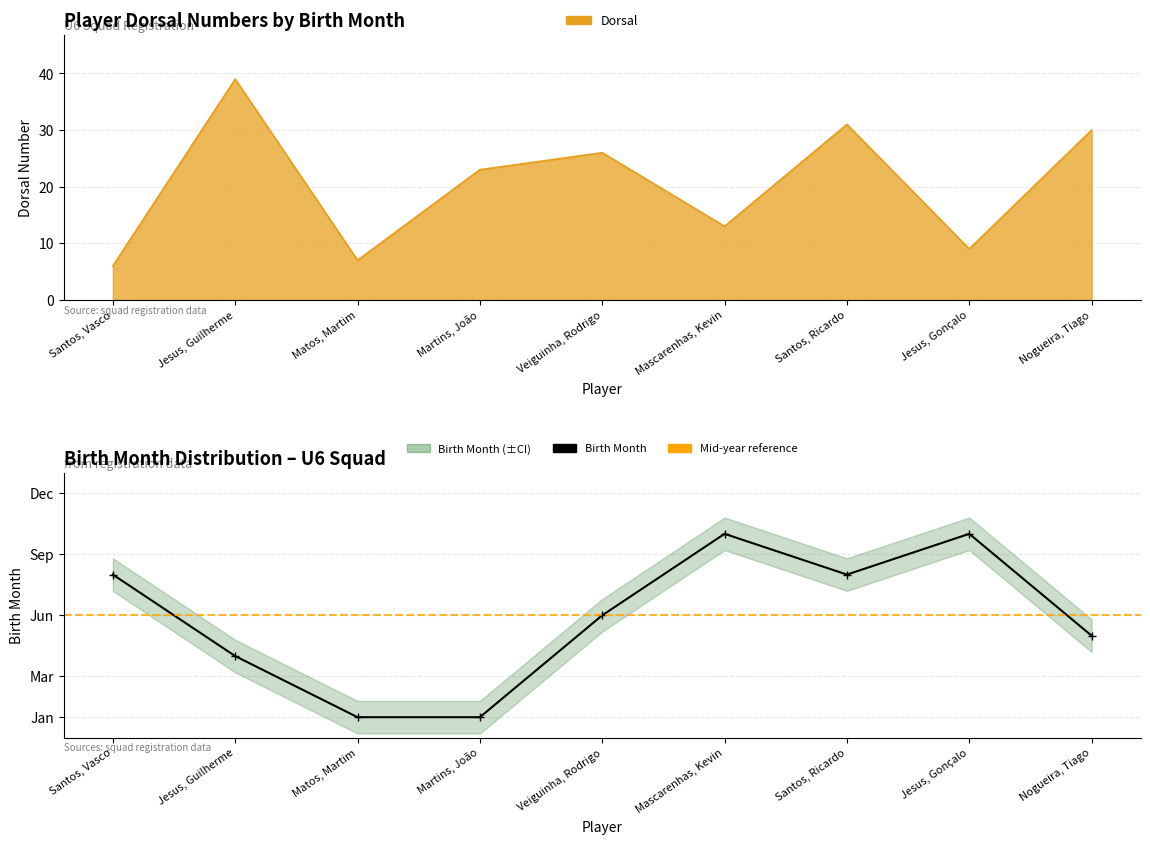

Between Matos, Martim and Nogueira, Tiago, which is larger?

Nogueira, Tiago